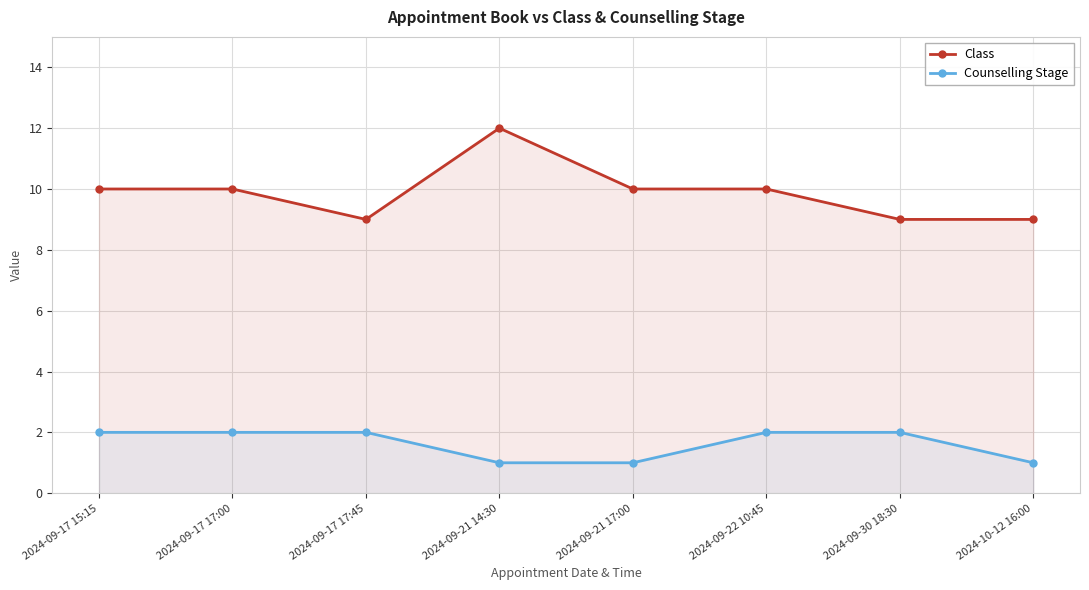

At which category does the chart reach its minimum across all series?

2024-09-21 14:30